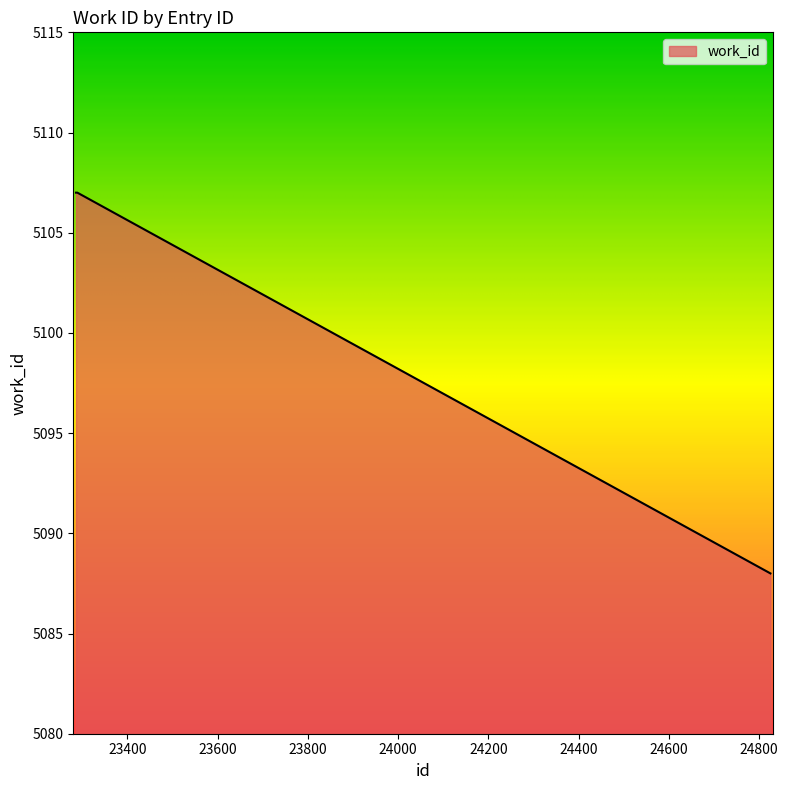

What is the maximum value shown in the chart?

5107